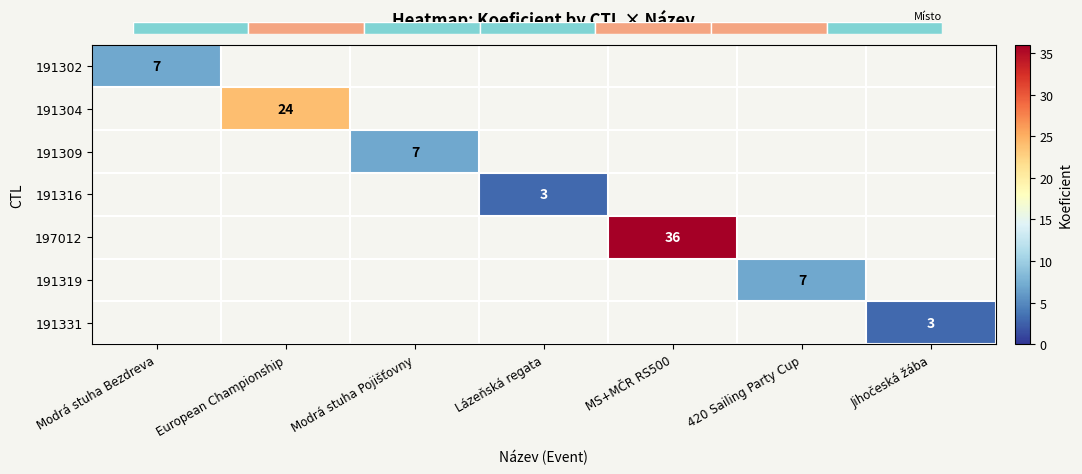

Between Lázeňská regata and Modrá stuha Bezdreva, which is larger?

Modrá stuha Bezdreva